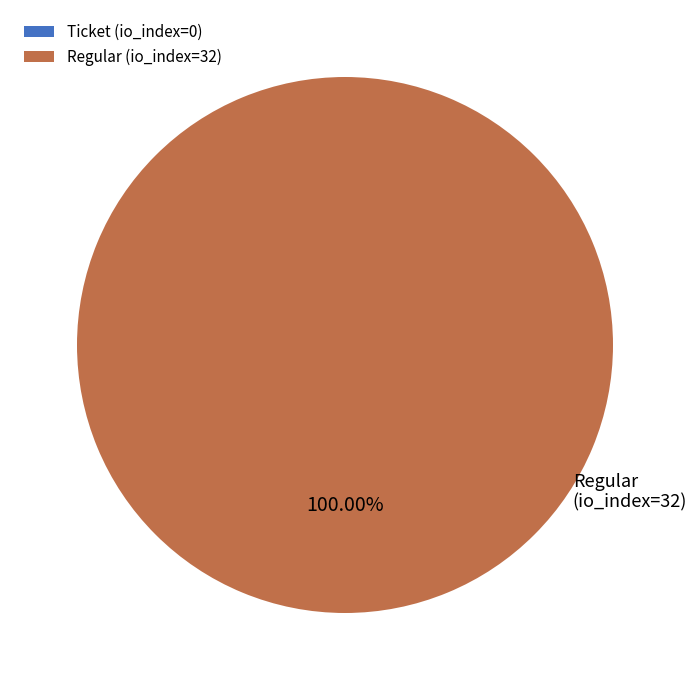

How many slices are in this pie chart?

2